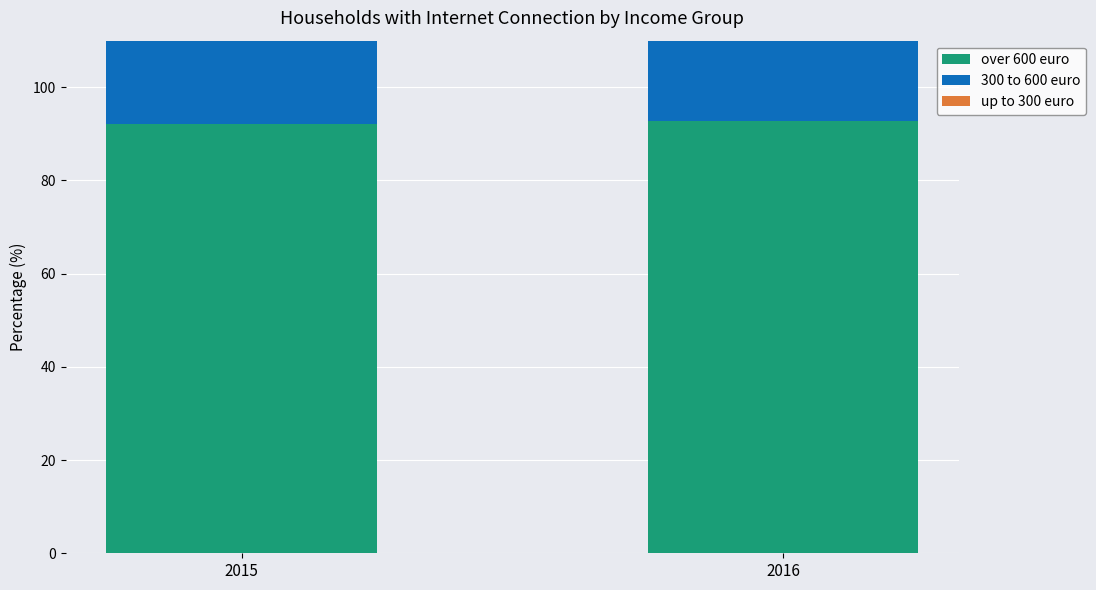

Which has a higher value, 2016 or 2015?

2016